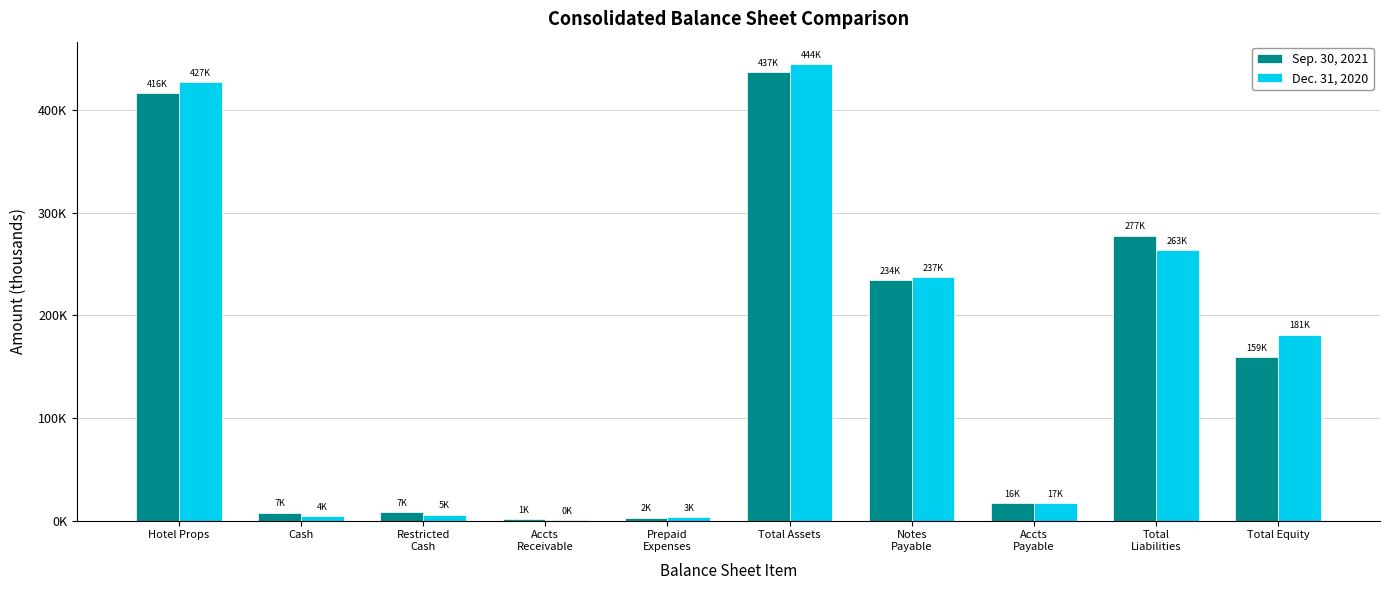

What is the difference between the second highest and minimum values in the Dec. 31, 2020 series?

427233